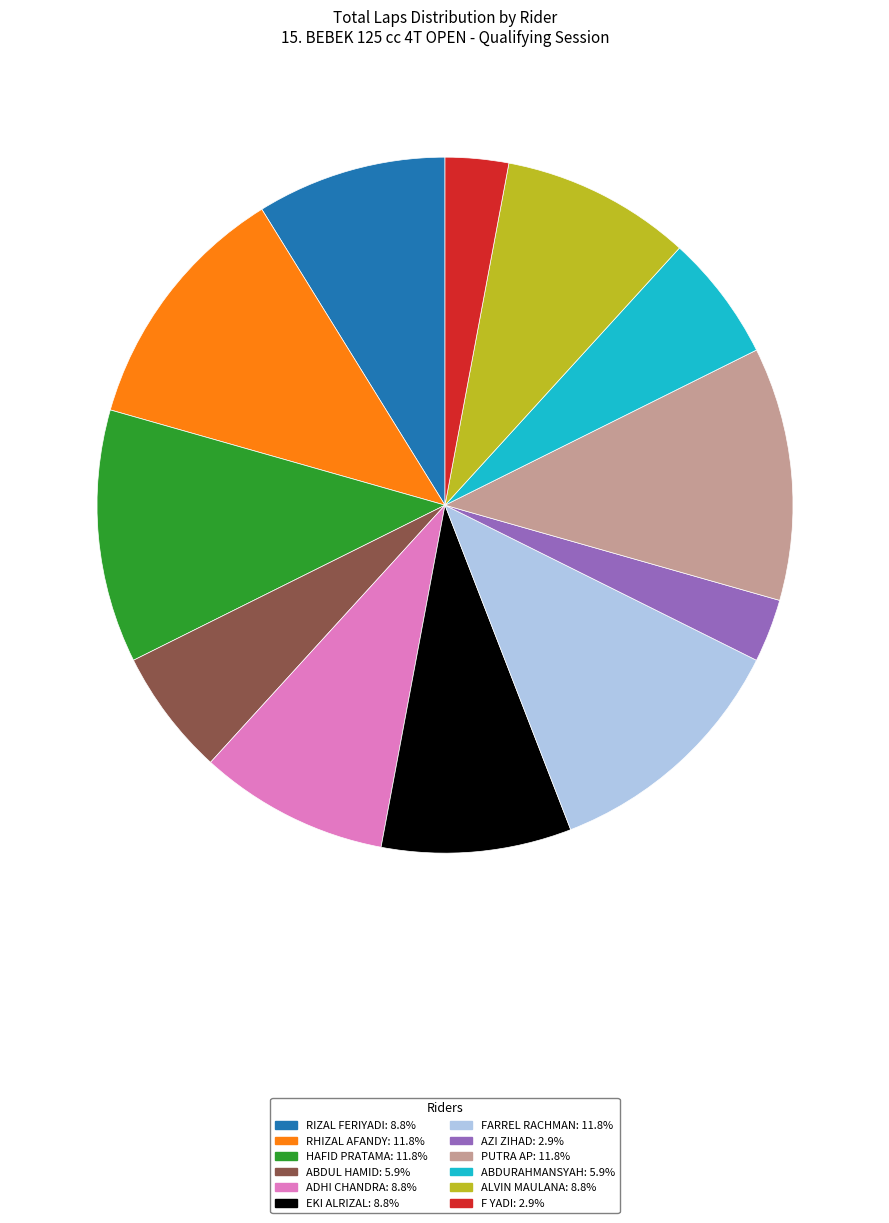

Is there a majority slice in this chart?

No